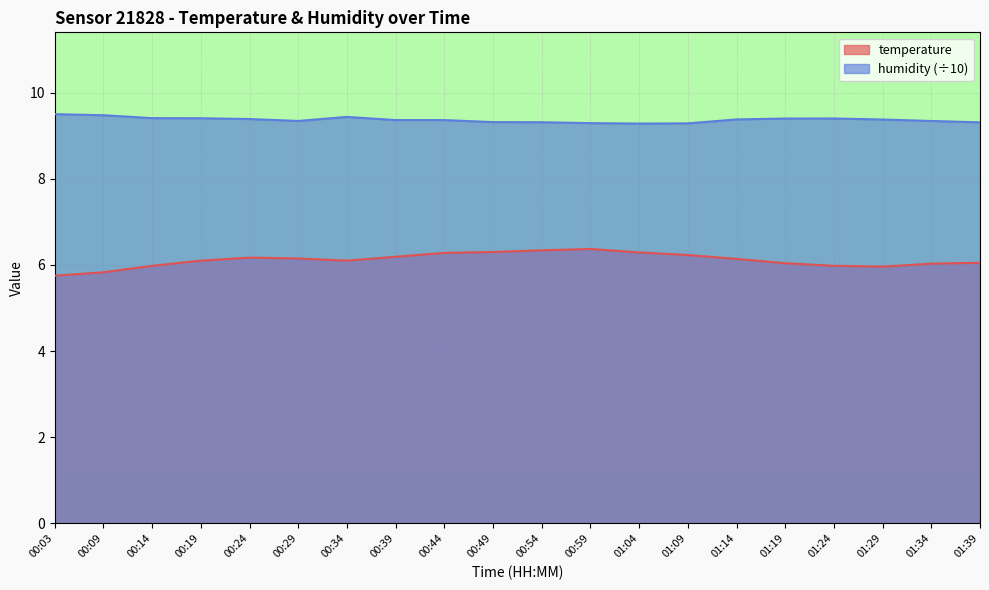

Count the humidity values in the range 9 to 10.

20